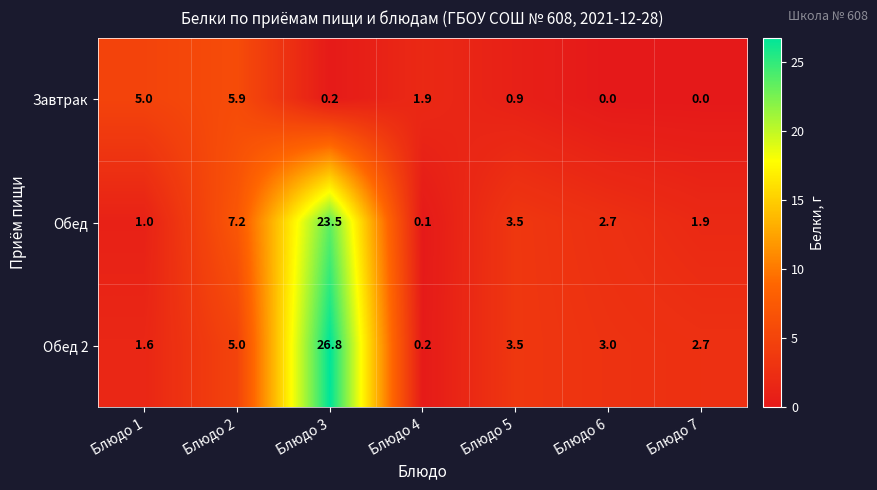

Reading left to right, what are all the values shown in this chart?

Завтрак: 5.0	5.9	0.2	1.9	0.9	0.0	0.0
Обед: 1.0	7.2	23.5	0.1	3.5	2.7	1.9
Обед 2: 1.6	5.0	26.8	0.2	3.5	3.0	2.7